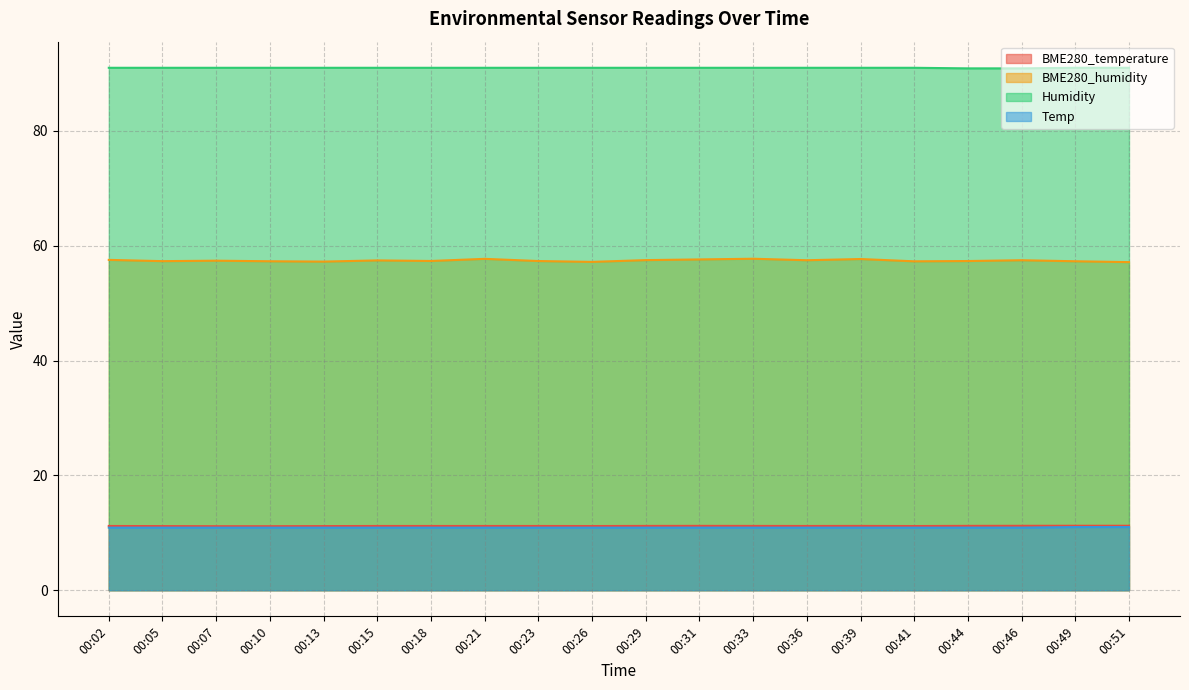

Reading right to left, extract all data points from this chart.

BME280_temperature: 00:51=11.2	00:49=11.2	00:46=11.2	00:44=11.2	00:41=11.2	00:39=11.2	00:36=11.2	00:33=11.2	00:31=11.2	00:29=11.2	00:26=11.2	00:23=11.2	00:21=11.2	00:18=11.2	00:15=11.2	00:13=11.2	00:10=11.2	00:07=11.2	00:05=11.2	00:02=11.2
BME280_humidity: 00:51=57.1	00:49=57.3	00:46=57.5	00:44=57.3	00:41=57.3	00:39=57.7	00:36=57.5	00:33=57.7	00:31=57.6	00:29=57.5	00:26=57.2	00:23=57.3	00:21=57.7	00:18=57.4	00:15=57.5	00:13=57.2	00:10=57.3	00:07=57.4	00:05=57.3	00:02=57.5
Humidity: 00:51=91.0	00:49=91.0	00:46=90.9	00:44=90.9	00:41=91.0	00:39=91.0	00:36=91.0	00:33=91.0	00:31=91.0	00:29=91.0	00:26=91.0	00:23=91.0	00:21=91.0	00:18=91.0	00:15=91.0	00:13=91.0	00:10=91.0	00:07=91.0	00:05=91.0	00:02=91.0
Temp: 00:51=11.0	00:49=11.0	00:46=10.9	00:44=10.9	00:41=10.9	00:39=10.9	00:36=10.9	00:33=10.9	00:31=10.9	00:29=10.9	00:26=10.9	00:23=10.9	00:21=10.9	00:18=10.9	00:15=10.9	00:13=10.9	00:10=10.9	00:07=10.9	00:05=10.9	00:02=10.9